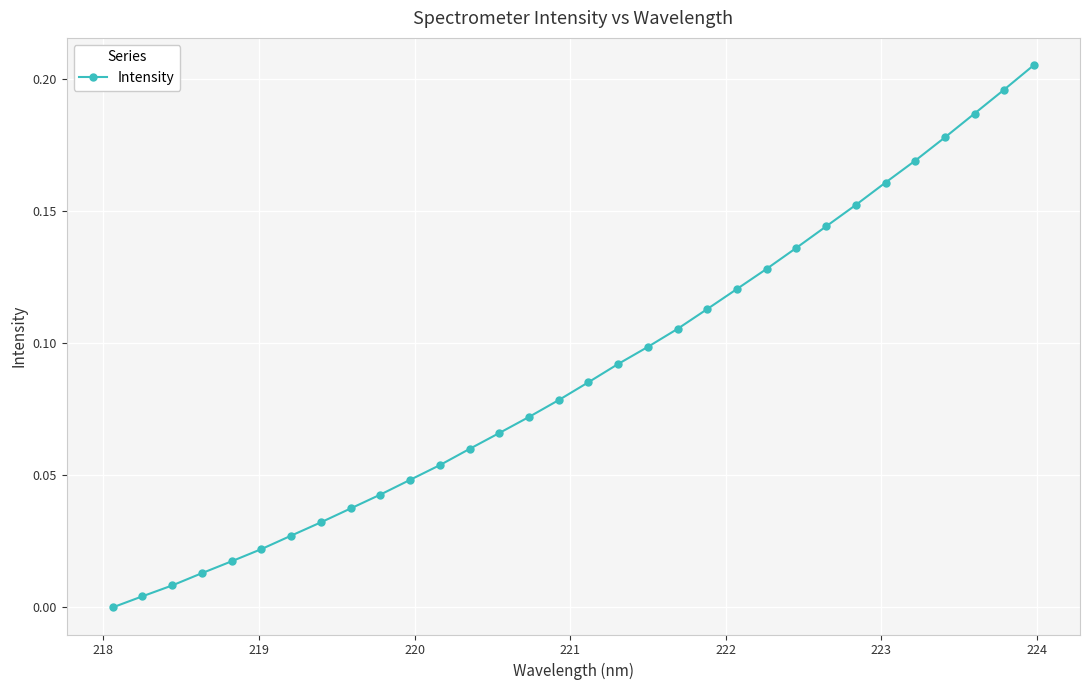

True or false: the data has more than 2 interior local peaks.

False